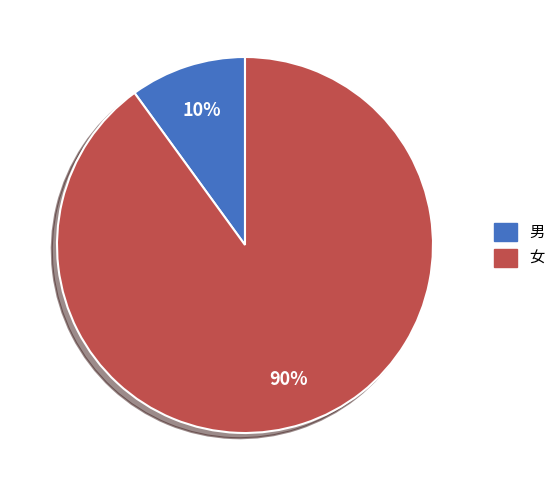

To the nearest percent, what percentage of the pie is 女?

90%